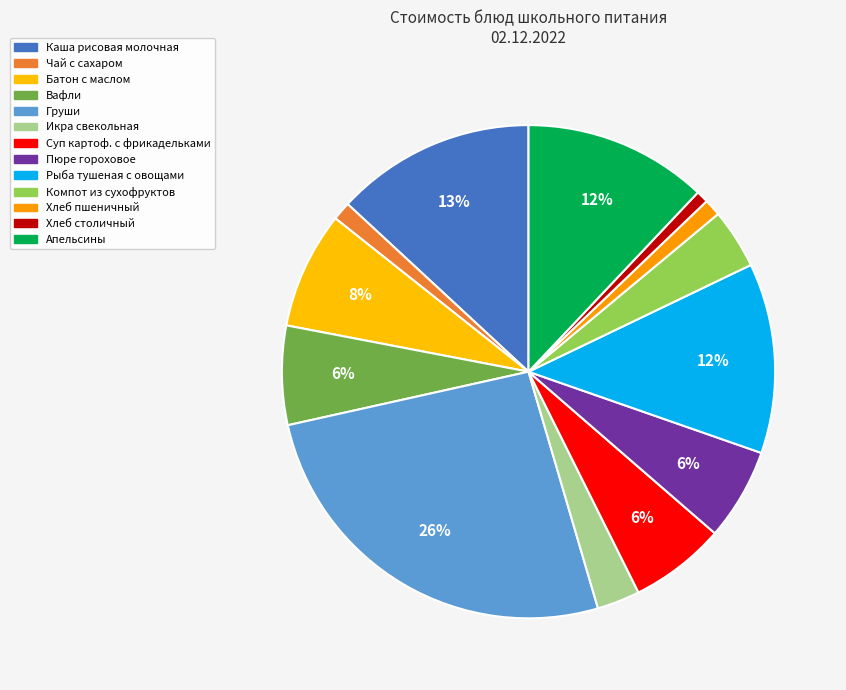

Which category has the biggest portion of the pie?

Груши